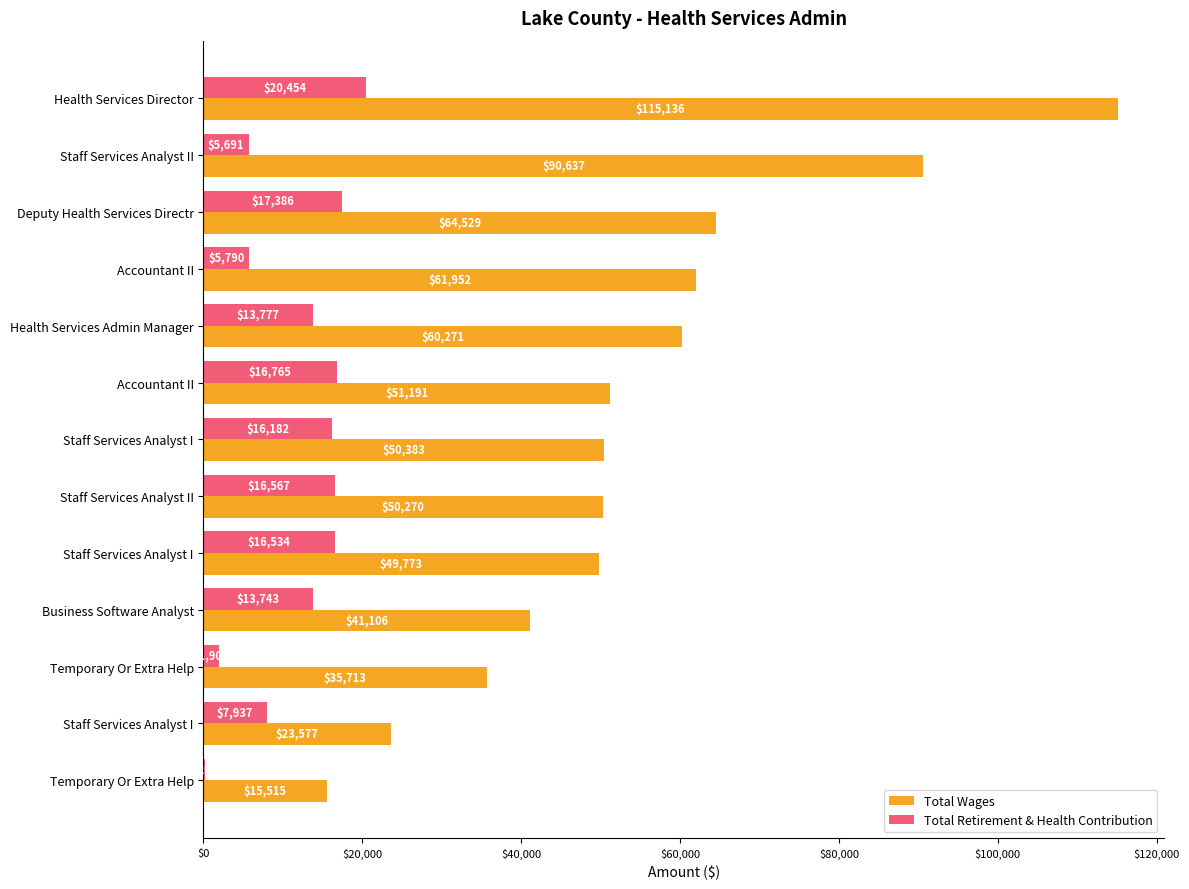

What is the minimum value for Total Retirement & Health Contribution?

202